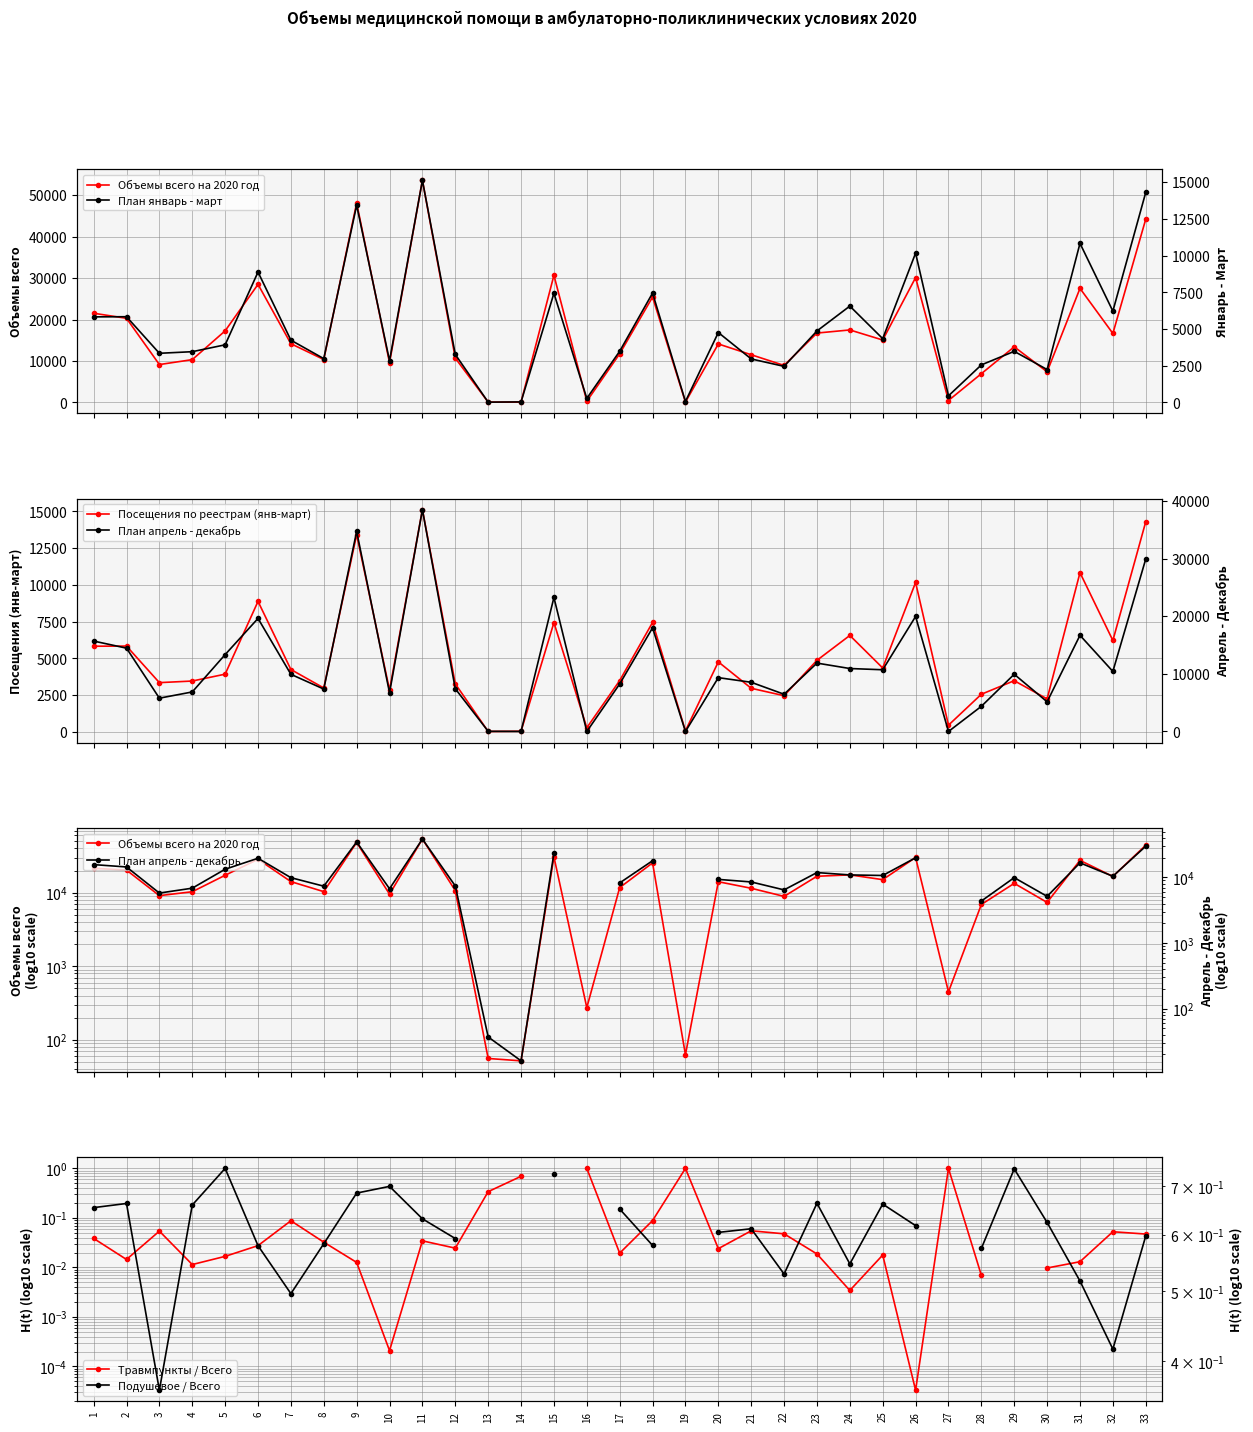

Is the value of Подушевое / Всего at 4 greater than the value of План апрель - декабрь at 13?

No